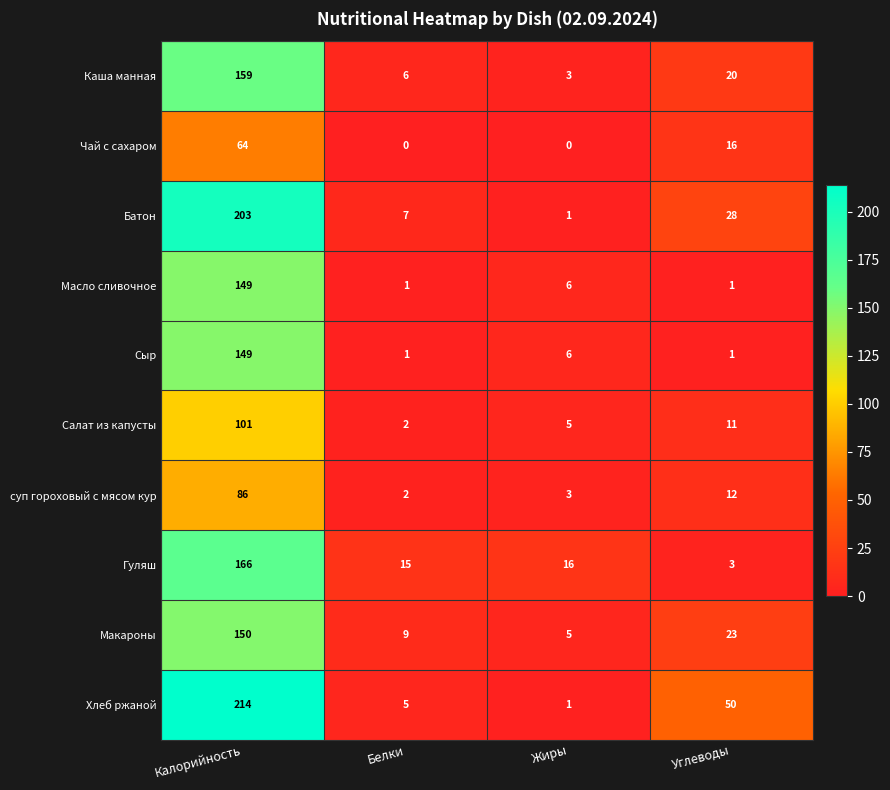

How many series are shown in this chart?

10